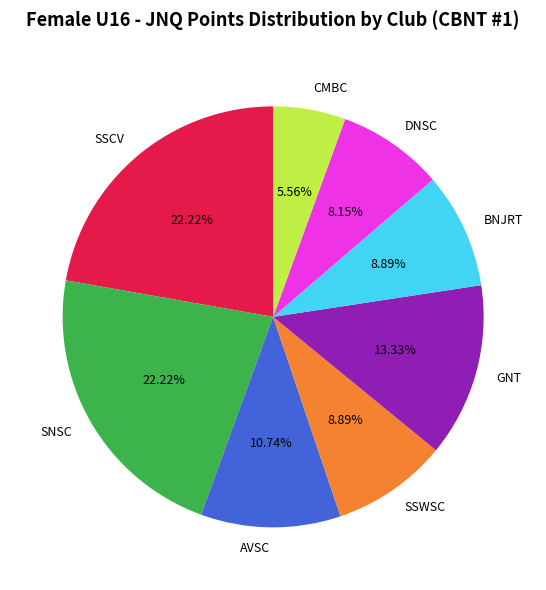

Which category has the smallest portion of the pie?

CMBC